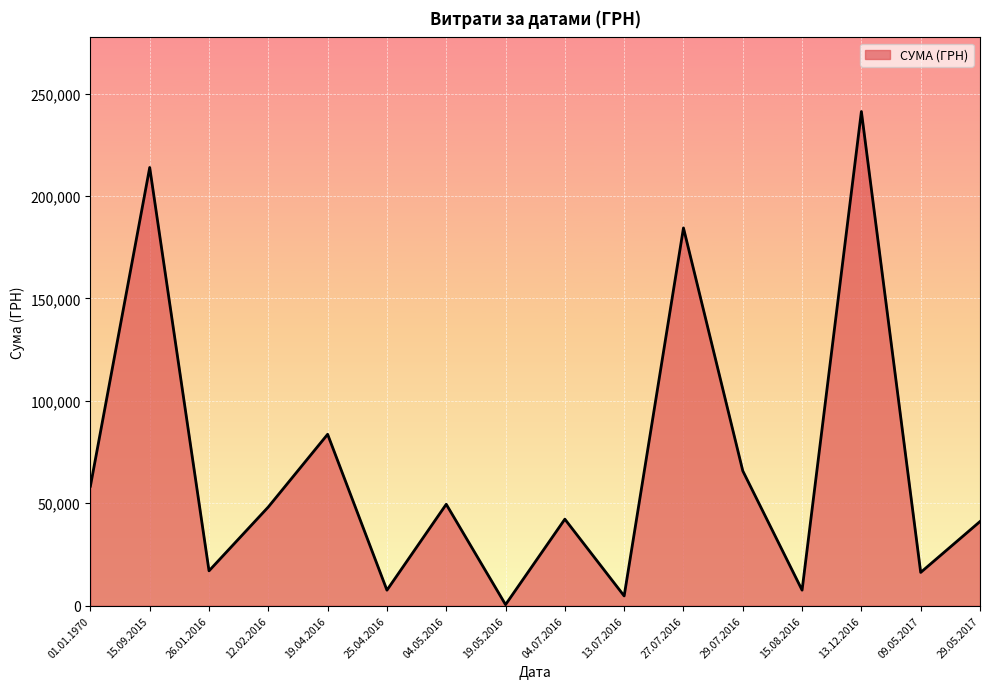

What is the maximum value shown in the chart?

241258.0